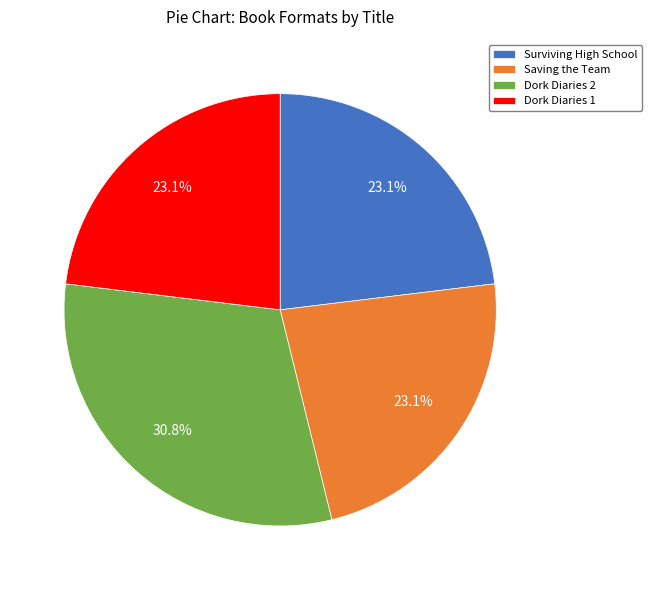

What is the ratio of the value at Dork Diaries 2 to the value at Saving the Team?

1.3